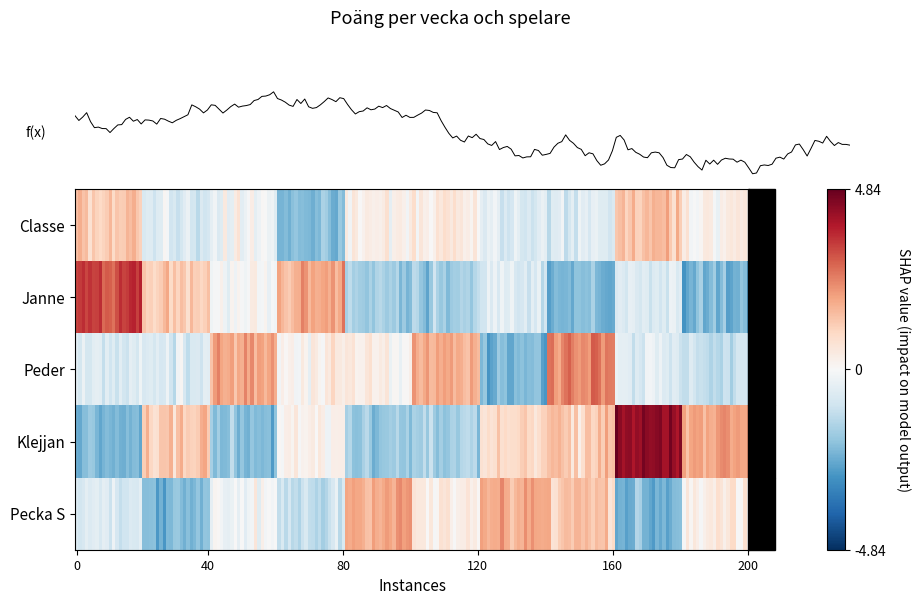

Is the value of Klejjan at V16 greater than the value of Janne at V19?

No